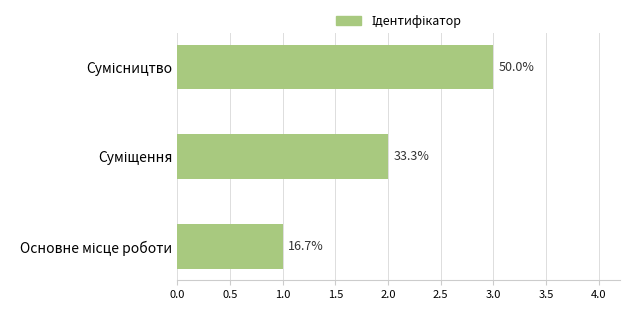

Does the chart contain any negative values?

No